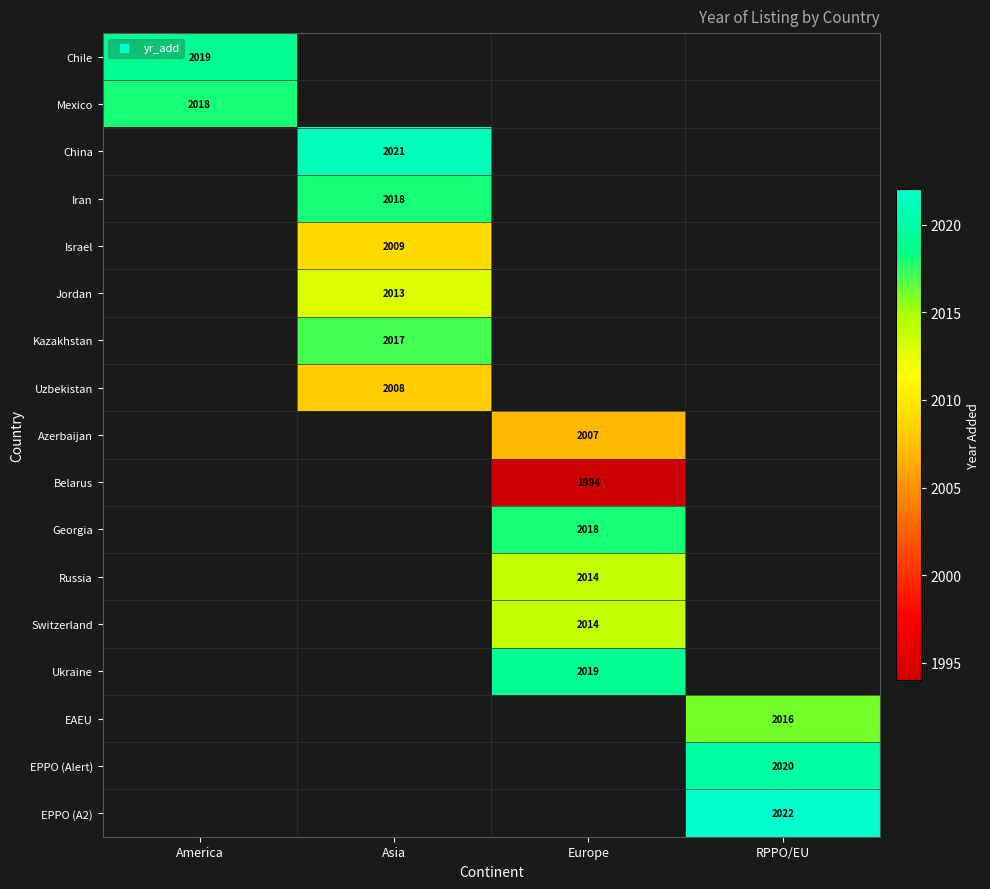

The value of Mexico at America is 2018. True or false?

True